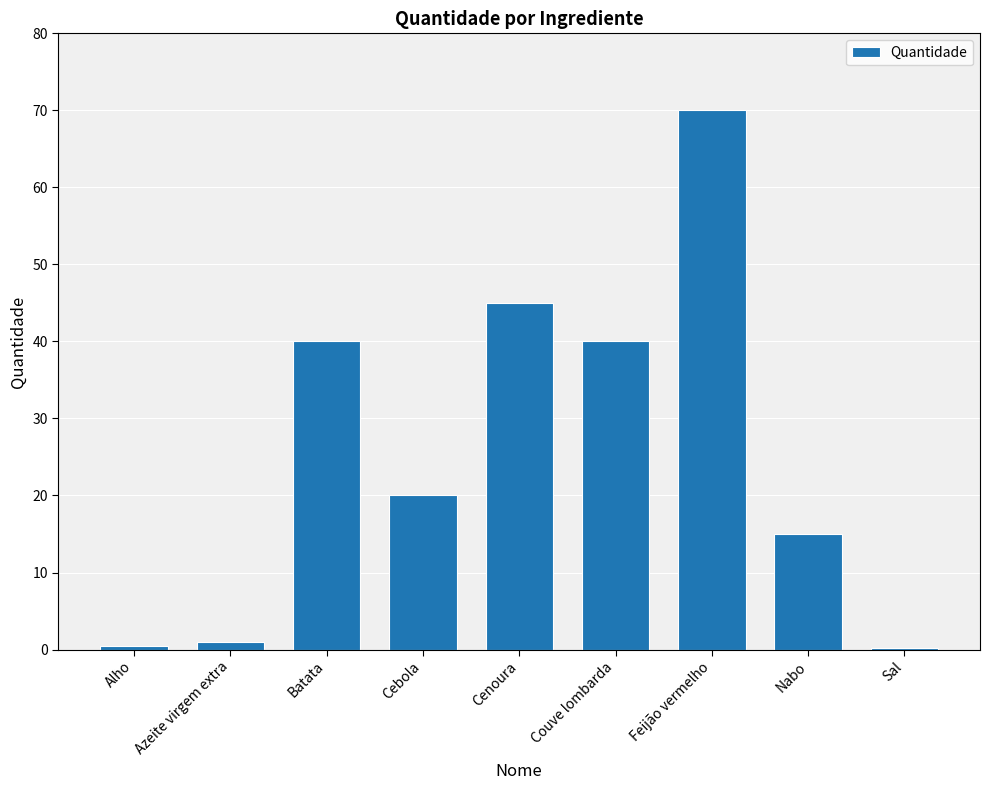

What is the sum of all values?

231.7